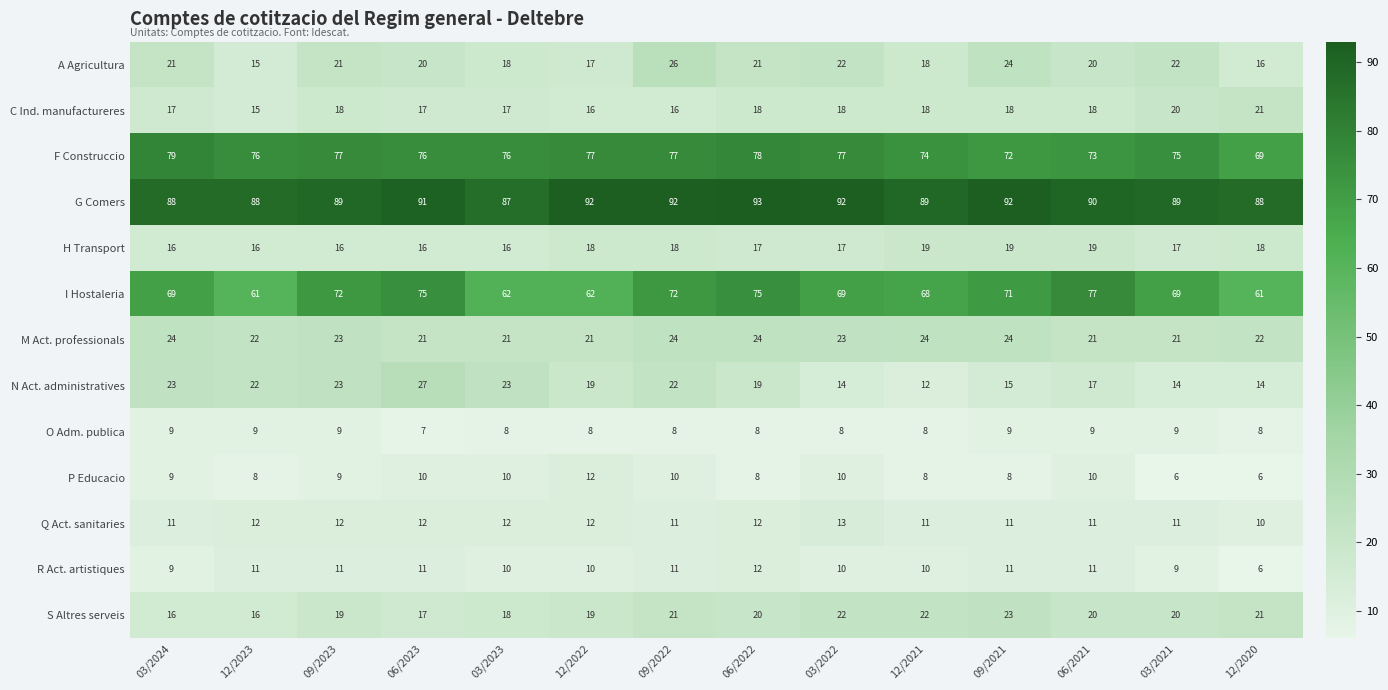

Which series has the largest range (max minus min)?

I Hostaleria